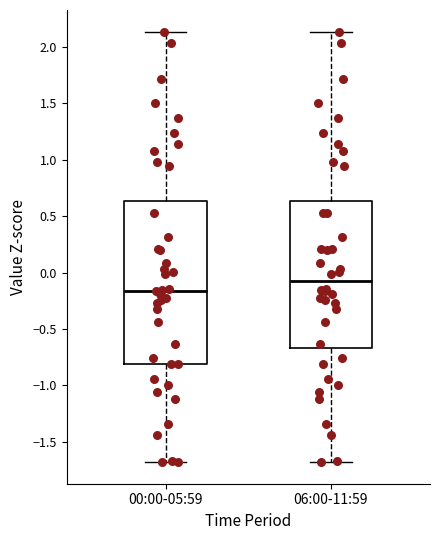

Where does the upper whisker of the box for 00:00-05:59 end on the y-axis? The values are not printed on the chart, so give them approximately, as read against the axis.

2.15